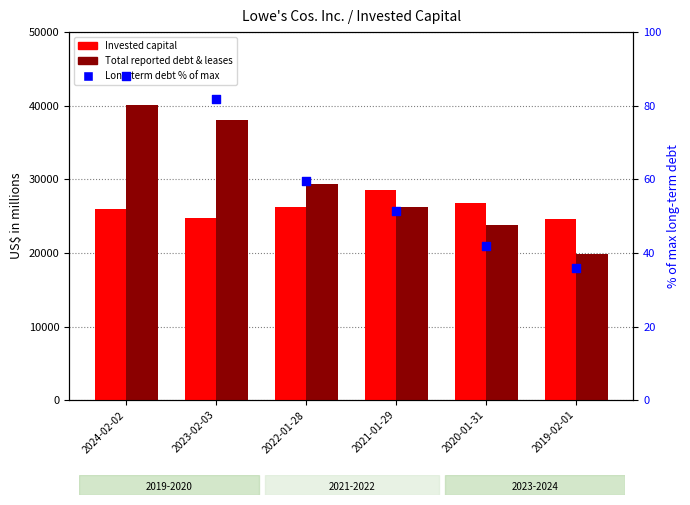

Which series reaches the minimum Y coordinate?

Long-term debt % of max